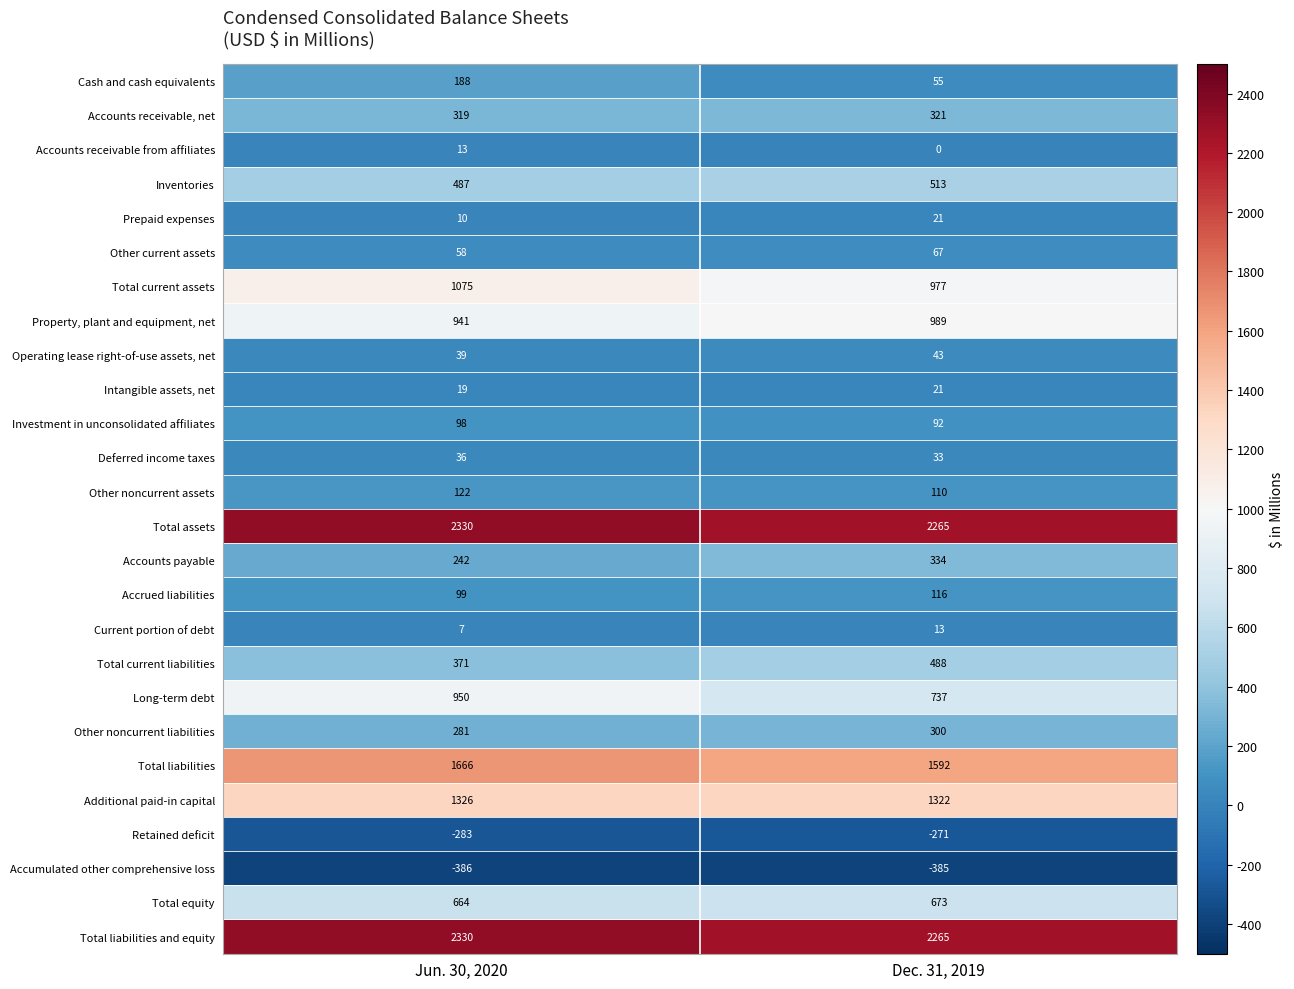

What is the sum of all Inventories values?

1000